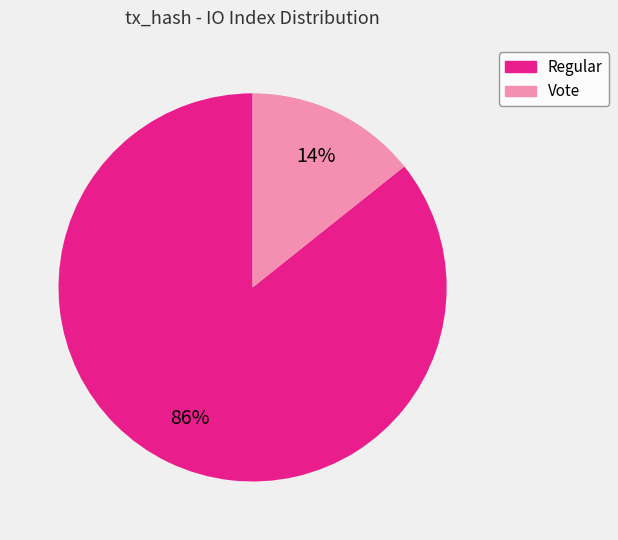

Combined, do Regular and Vote account for over 50%?

Yes